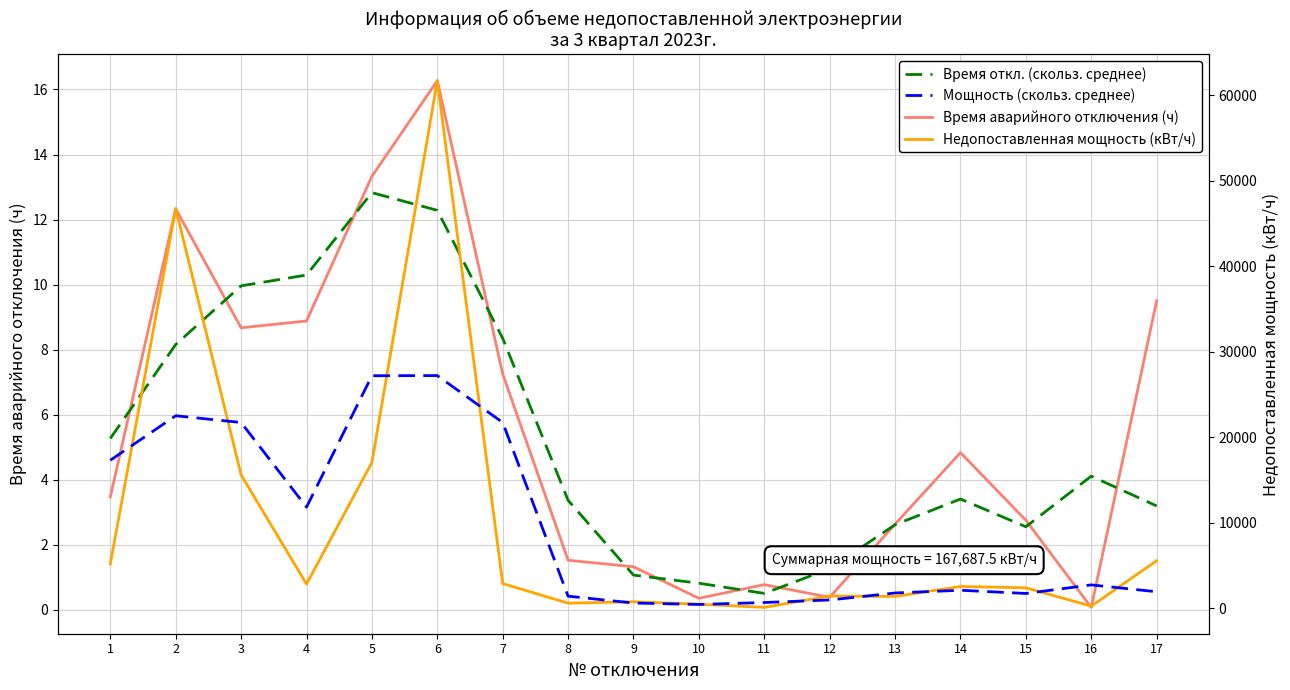

Reading right to left, extract all data points from this chart.

Время аварийного отключения (ч): 9.5	0.1	2.8	4.8	2.6	0.4	0.8	0.3	1.3	1.5	7.2	16.3	13.3	8.9	8.7	12.3	3.5
Время откл. (скольз. среднее): 3.2	4.1	2.5	3.4	2.6	1.3	0.5	0.8	1.1	3.4	8.3	12.3	12.8	10.3	10.0	8.2	5.3
Недопоставленная мощность (кВт/ч): 5567.0	266.0	2403.5	2559.9	1393.9	1444.0	115.5	490.0	773.5	608.0	2900.0	61695.8	17062.4	2841.6	15606.0	46755.4	5205.0
Мощность (скольз. среднее): 1944.3	2745.5	1743.1	2119.1	1799.3	984.5	683.2	459.7	623.8	1427.2	21734.6	27219.4	27199.9	11836.7	21734.3	22522.1	17320.1